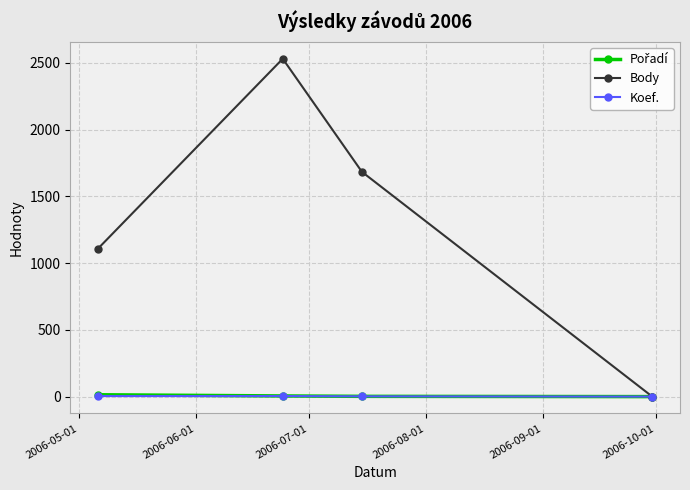

Which series has the largest range (max minus min)?

Body